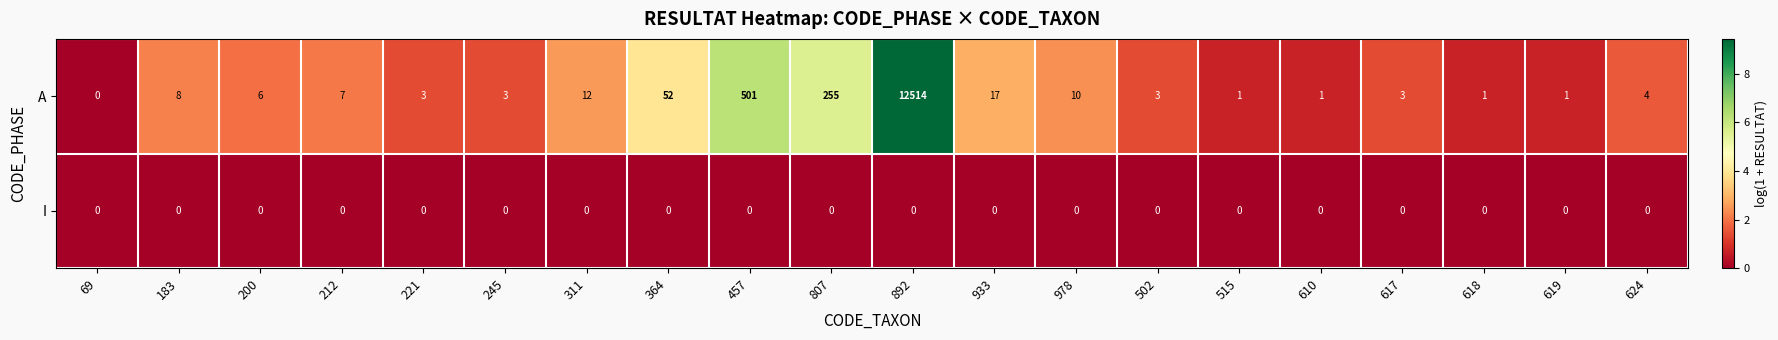

What is the average value of the A series?

670